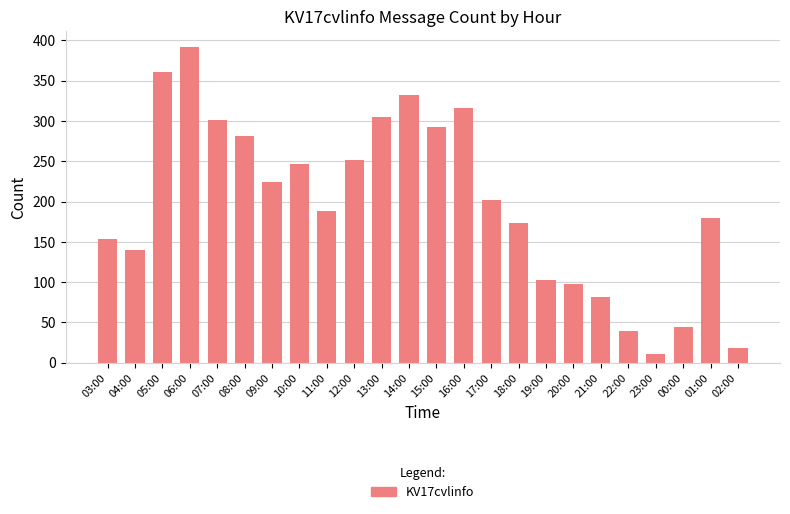

What is the difference between the maximum and minimum values?

381